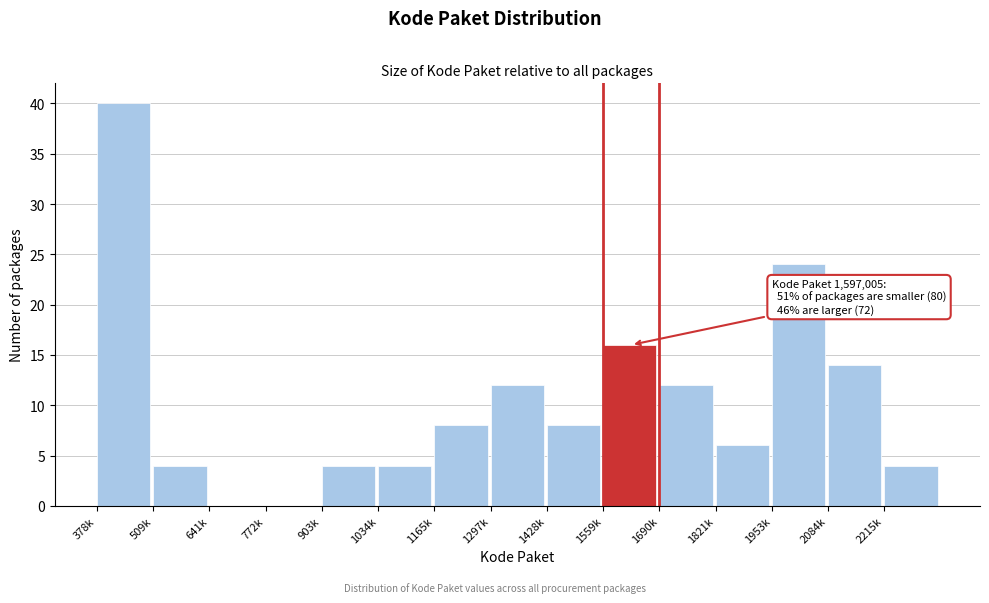

Reading left to right, list all the values displayed in this chart.

378k=40	509k=4	641k=0	772k=0	903k=4	1034k=4	1165k=8	1297k=12	1428k=8	1559k=16	1690k=12	1821k=6	1953k=24	2084k=14	2215k=4